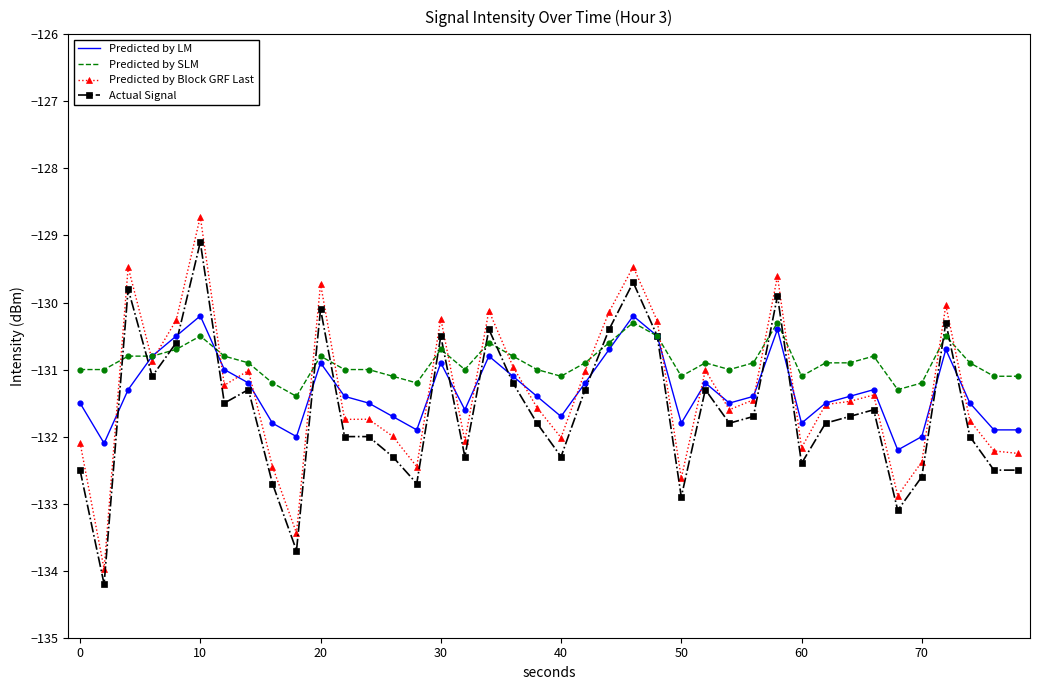

Which series has the largest total across all categories?

Predicted by SLM